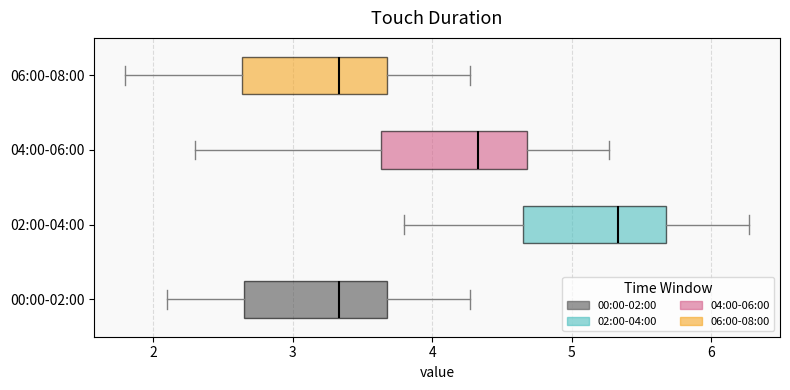

Where does the left whisker of the box for 04:00-06:00 end on the x-axis? The values are not printed on the chart, so give them approximately, as read against the axis.

2.3